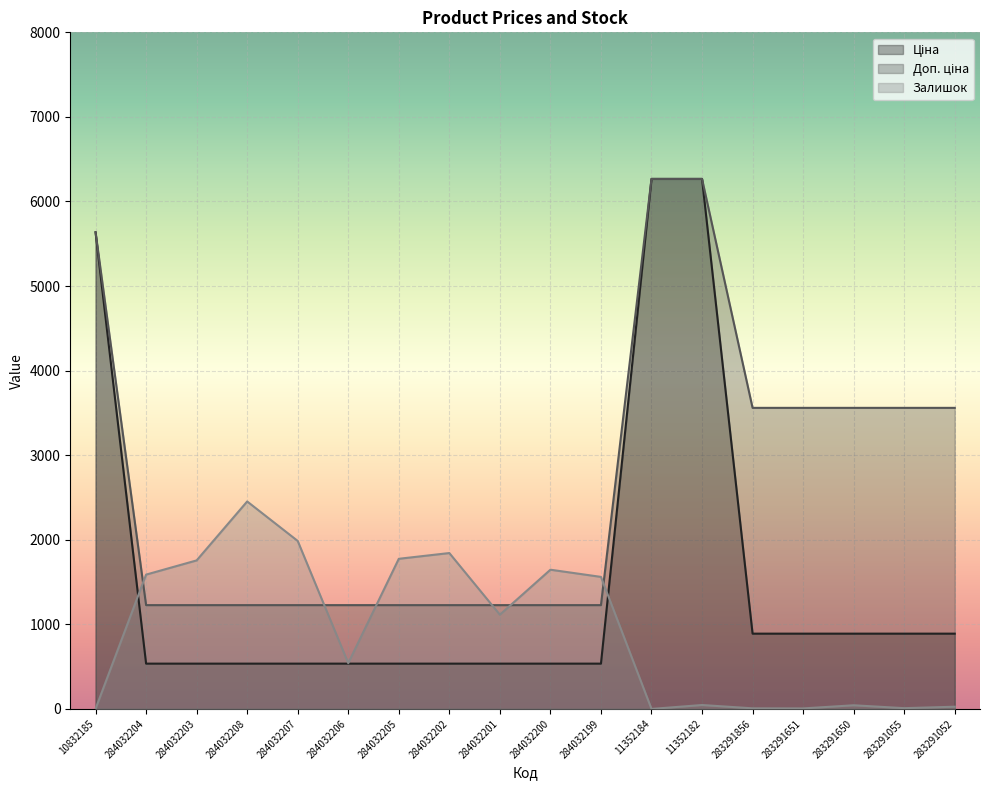

What is the label of the 3rd point from the right?

283291650